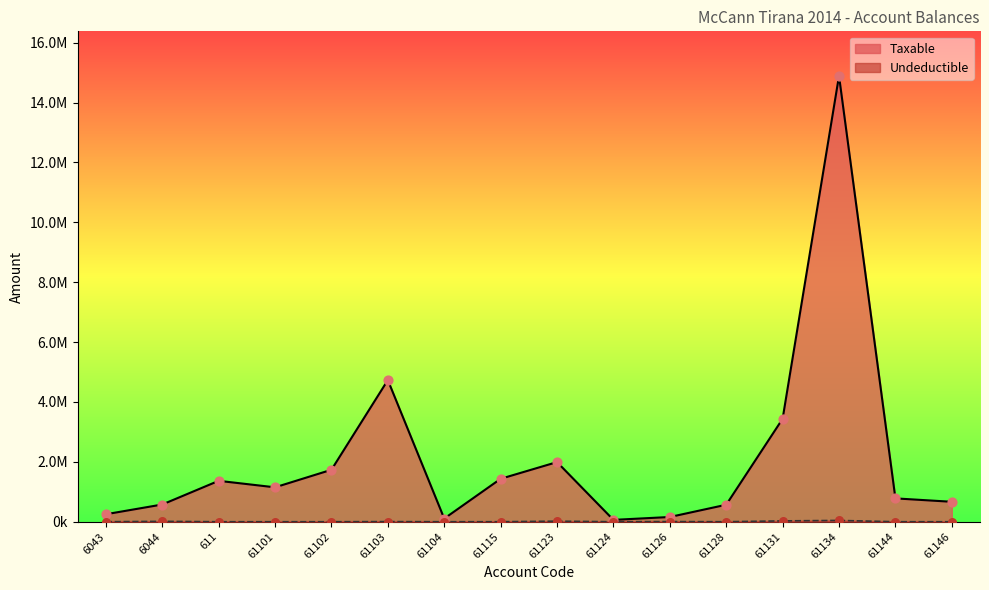

What are all the series names shown in the legend?

Taxable, Undeductible